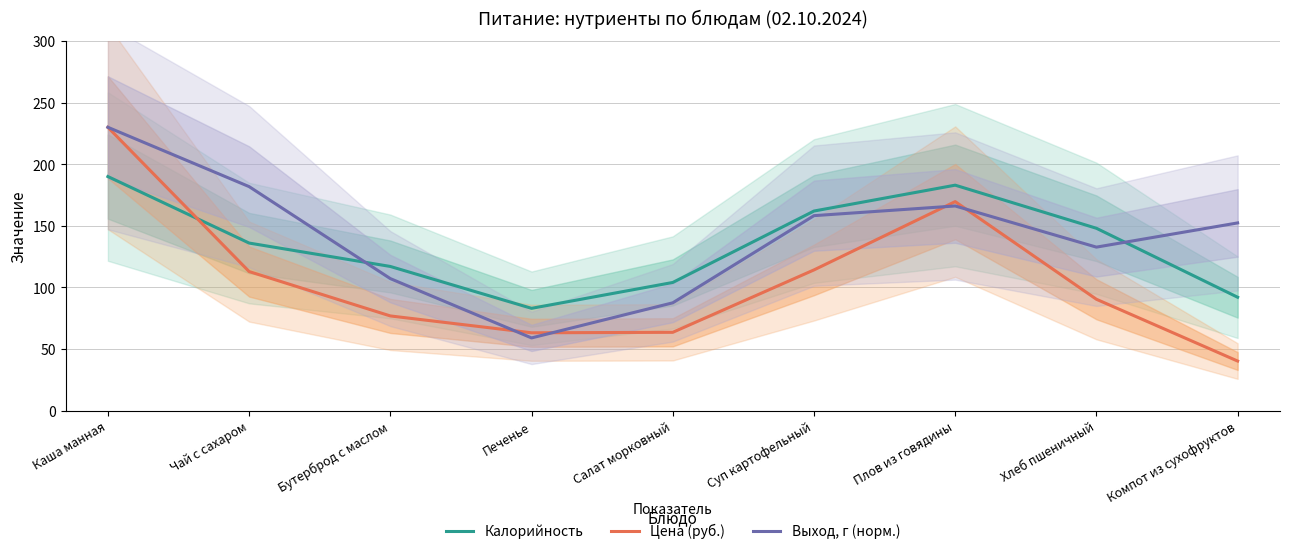

How many distinct data groups are displayed?

3